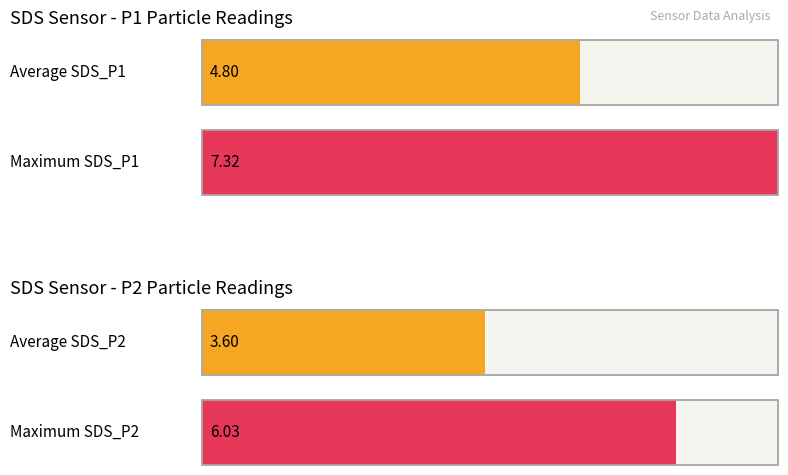

What is the maximum value shown in the chart?

7.3